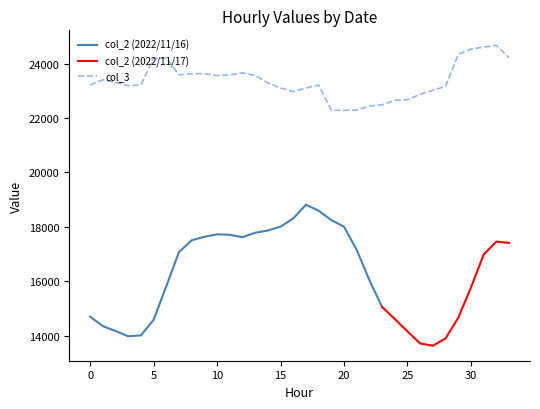

What is the minimum value for col_3?

22282